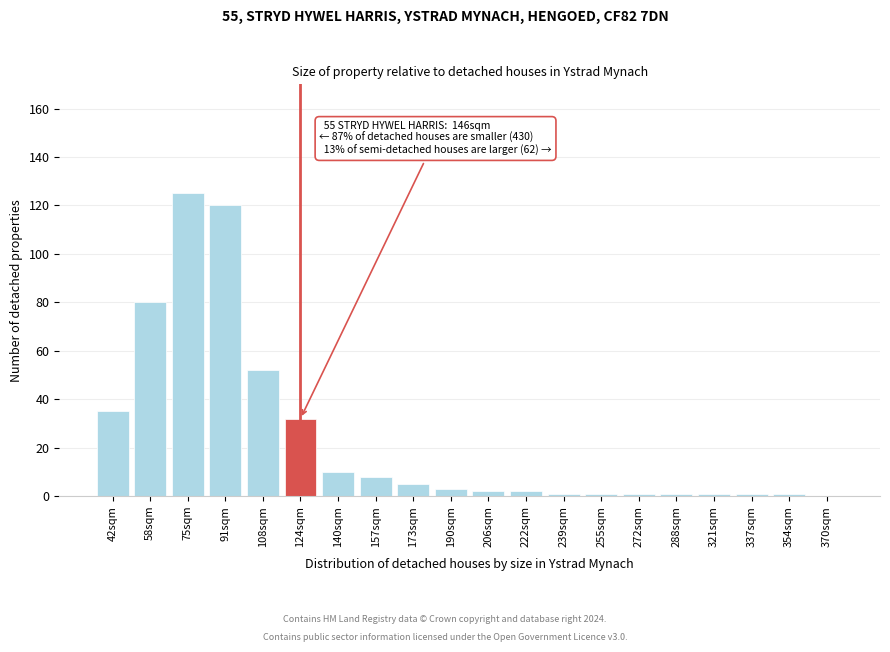

Reading right to left, what are all the values shown in this chart?

370sqm=0	354sqm=1	337sqm=1	321sqm=1	288sqm=1	272sqm=1	255sqm=1	239sqm=1	222sqm=2	206sqm=2	190sqm=3	173sqm=5	157sqm=8	140sqm=10	124sqm=32	108sqm=52	91sqm=120	75sqm=125	58sqm=80	42sqm=35